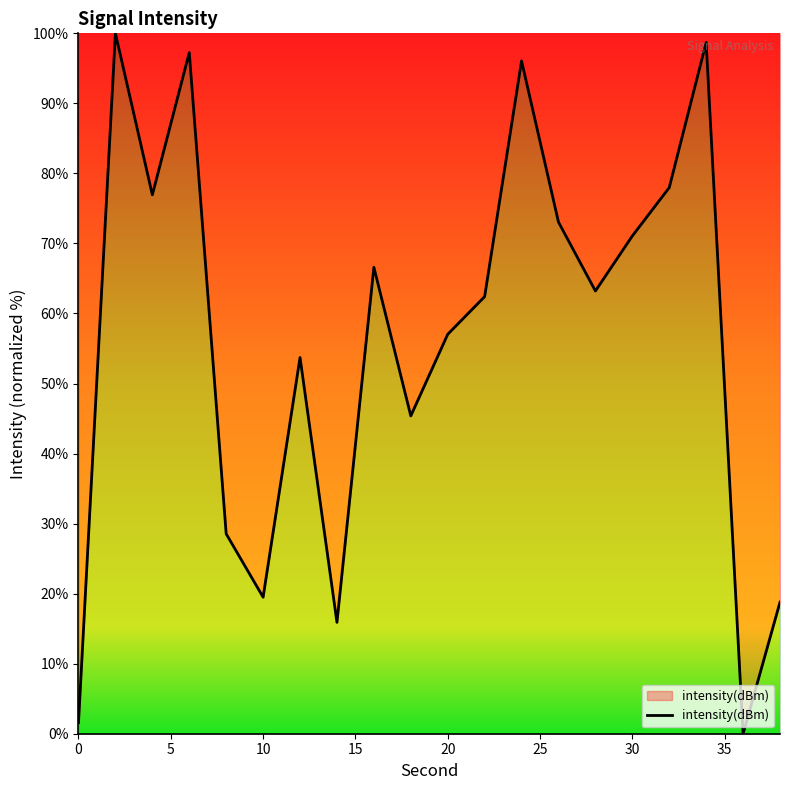

What is the greatest value displayed?

100.0